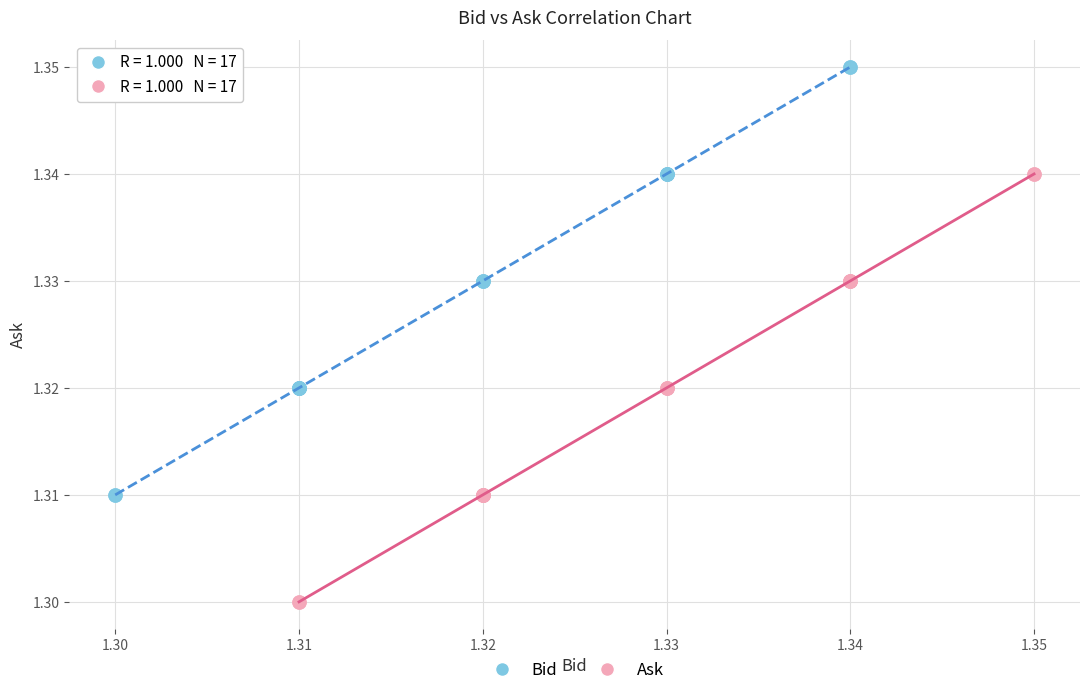

Which series contains the lowest Y value?

Ask